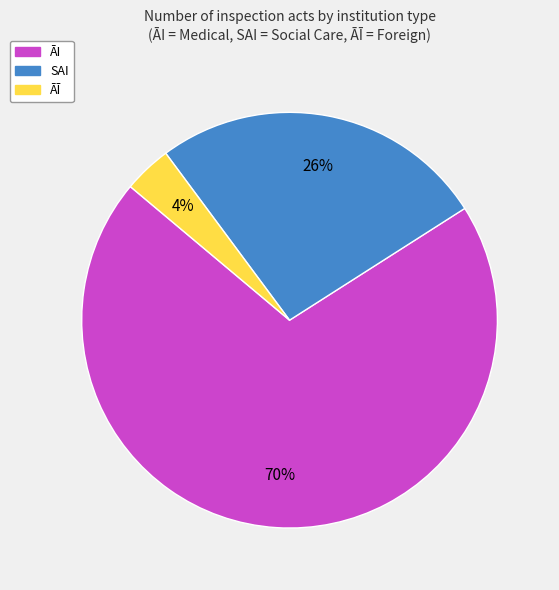

Is it true that ĀĪ is 22% of the pie?

False